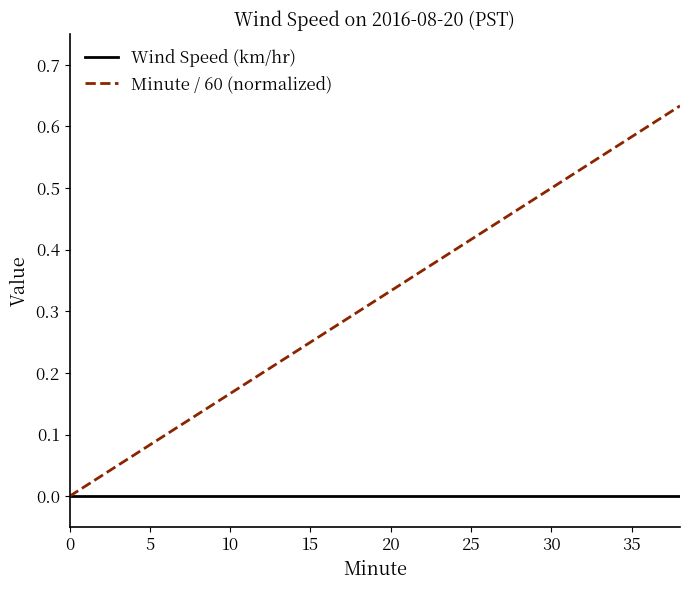

Which series has the widest spread of values?

Minute / 60 (normalized)